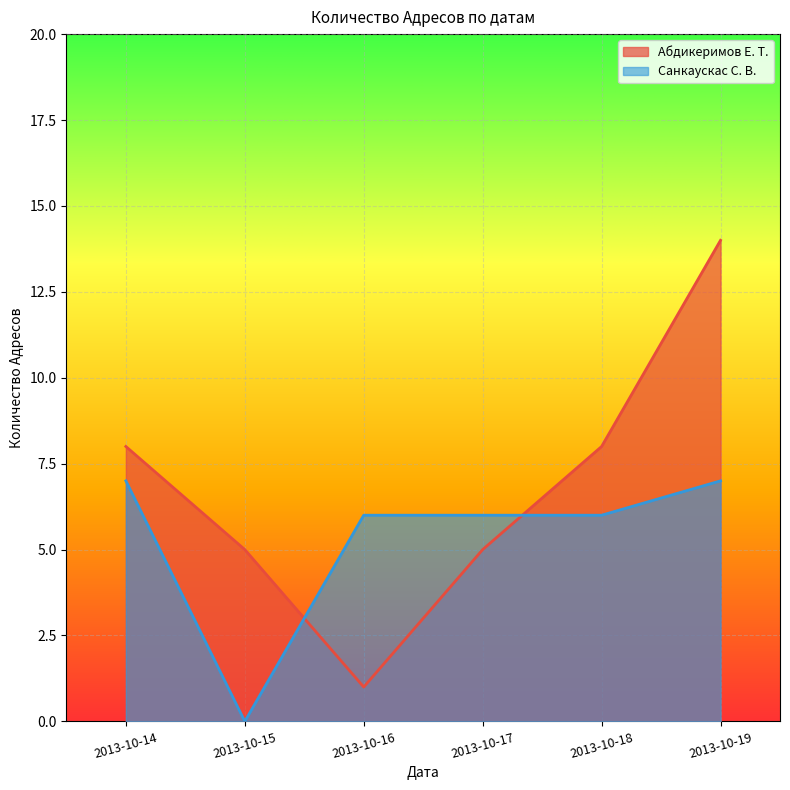

List the series in order of their overall mean, highest first.

Абдикеримов Е. Т., Санкаускас С. В.